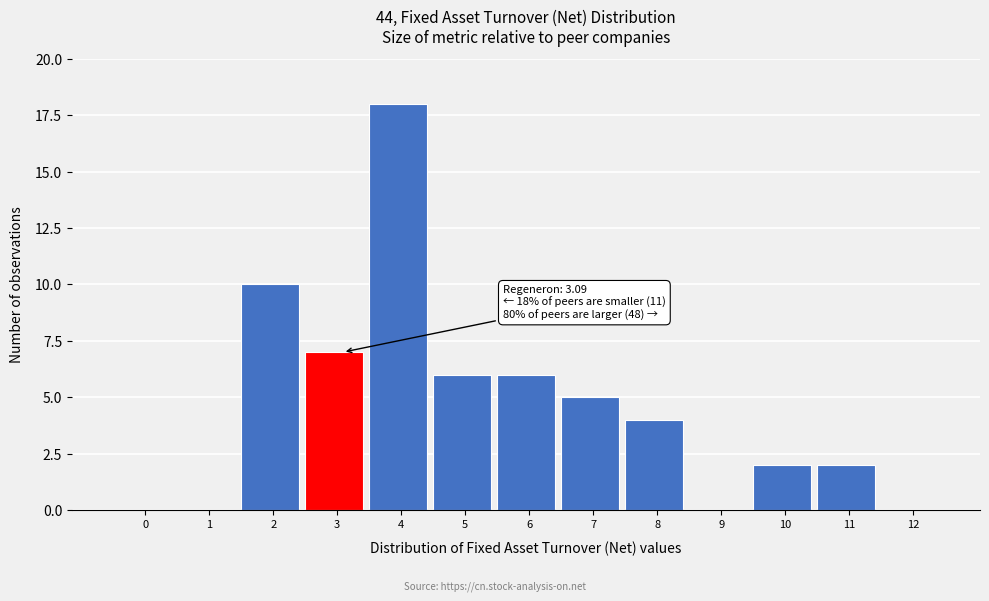

Reading left to right, extract all data points from this chart.

0=0	1=0	2=10	3=7	4=18	5=6	6=6	7=5	8=4	9=0	10=2	11=2	12=0